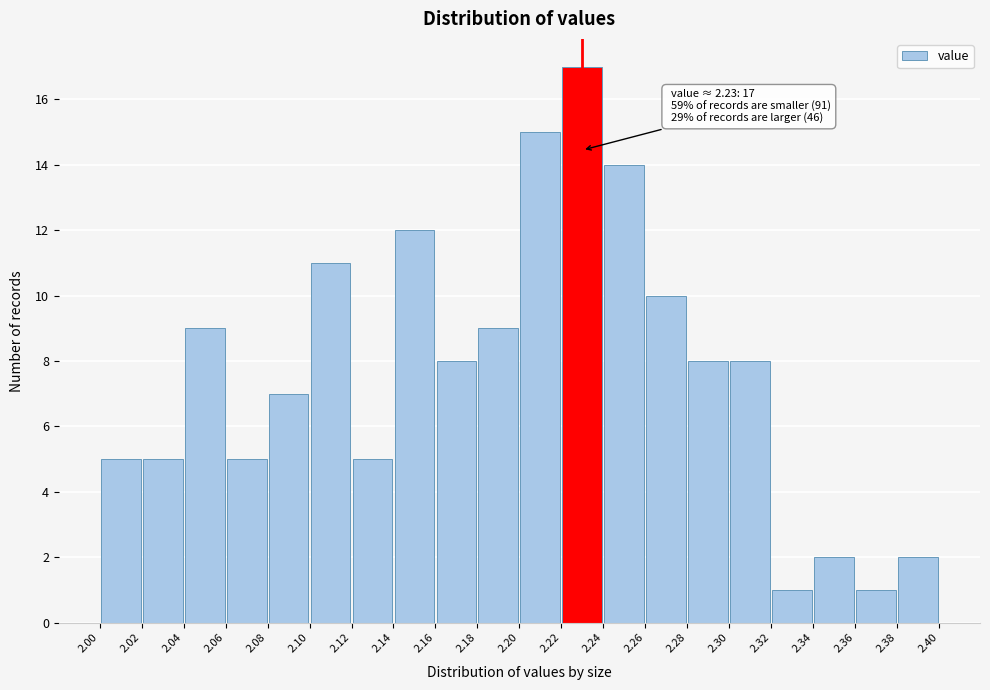

Which range on the x-axis has the tallest bar?

2.22 to 2.24